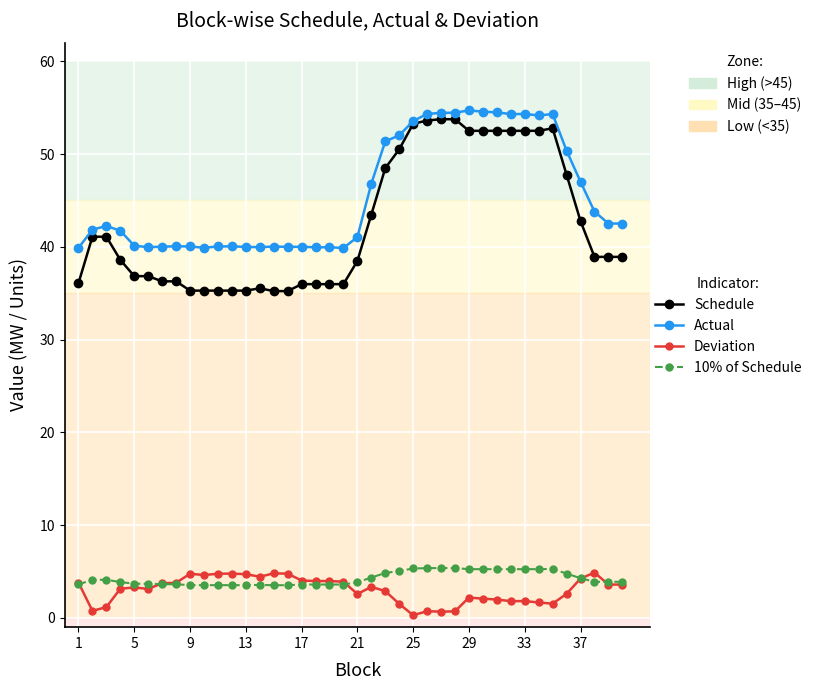

True or false: Deviation and Schedule cross at least once.

False